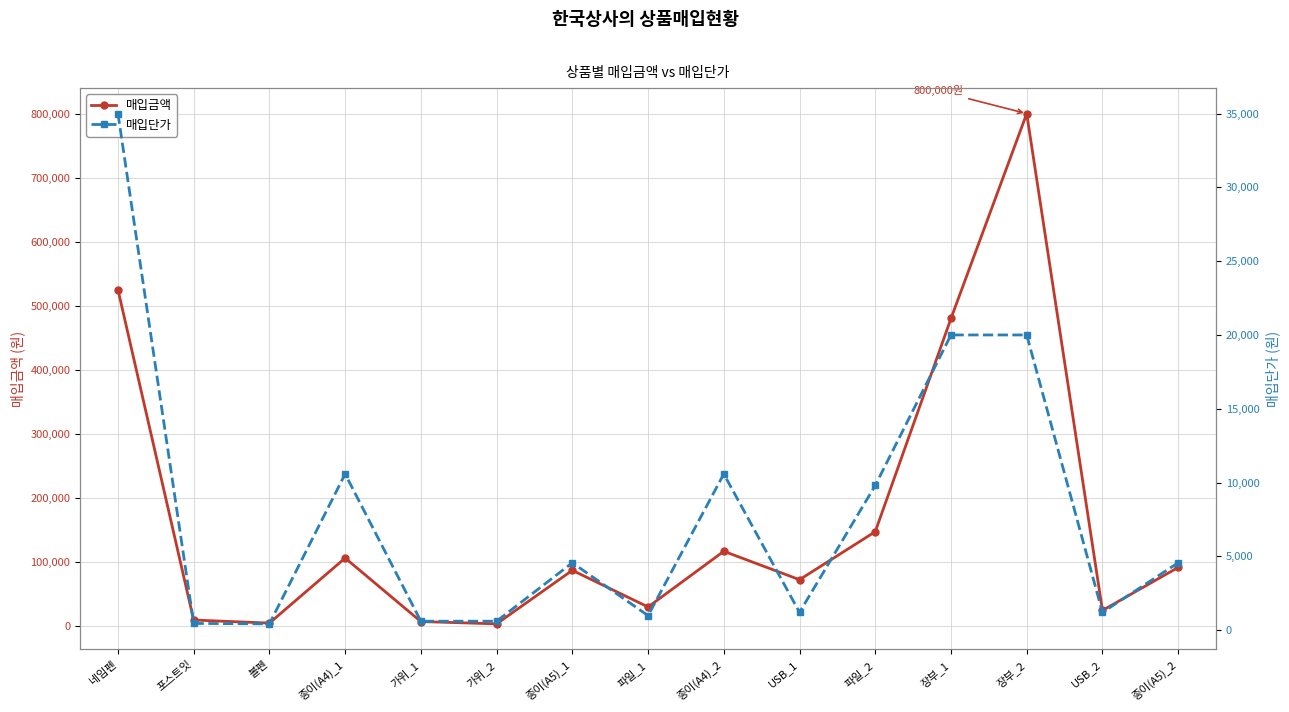

At which label is 매입단가 closest to 17710?

장부_1